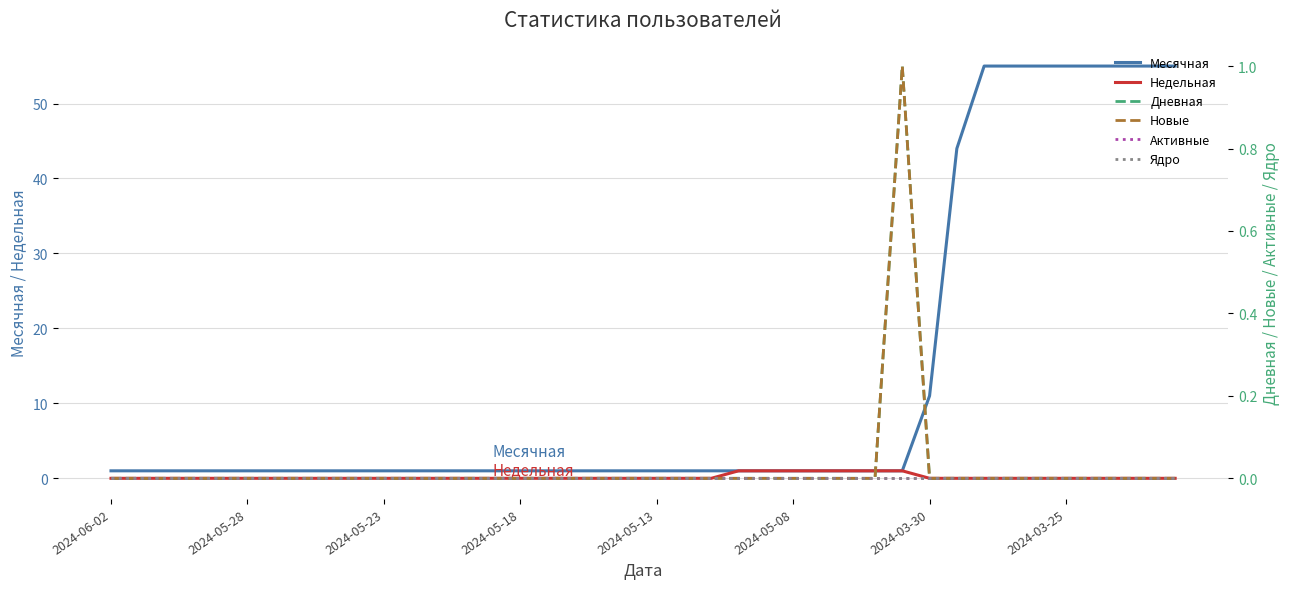

Is the value of Активные at 28 greater than the value of Ядро at 34?

No